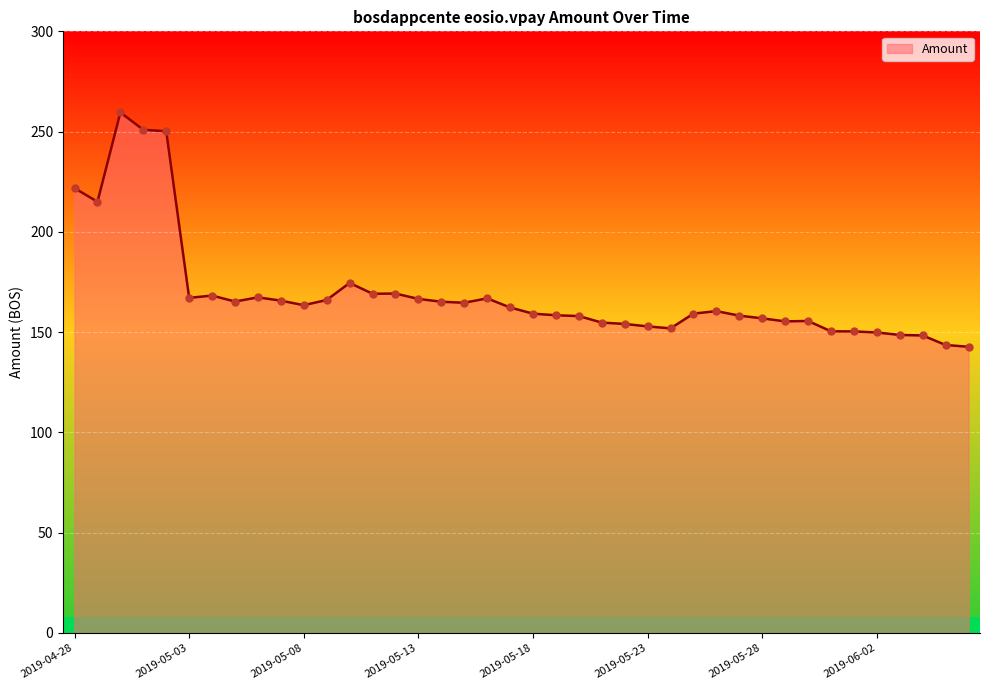

What is the change in value from 2019-05-02 to 2019-05-22?

-96.1